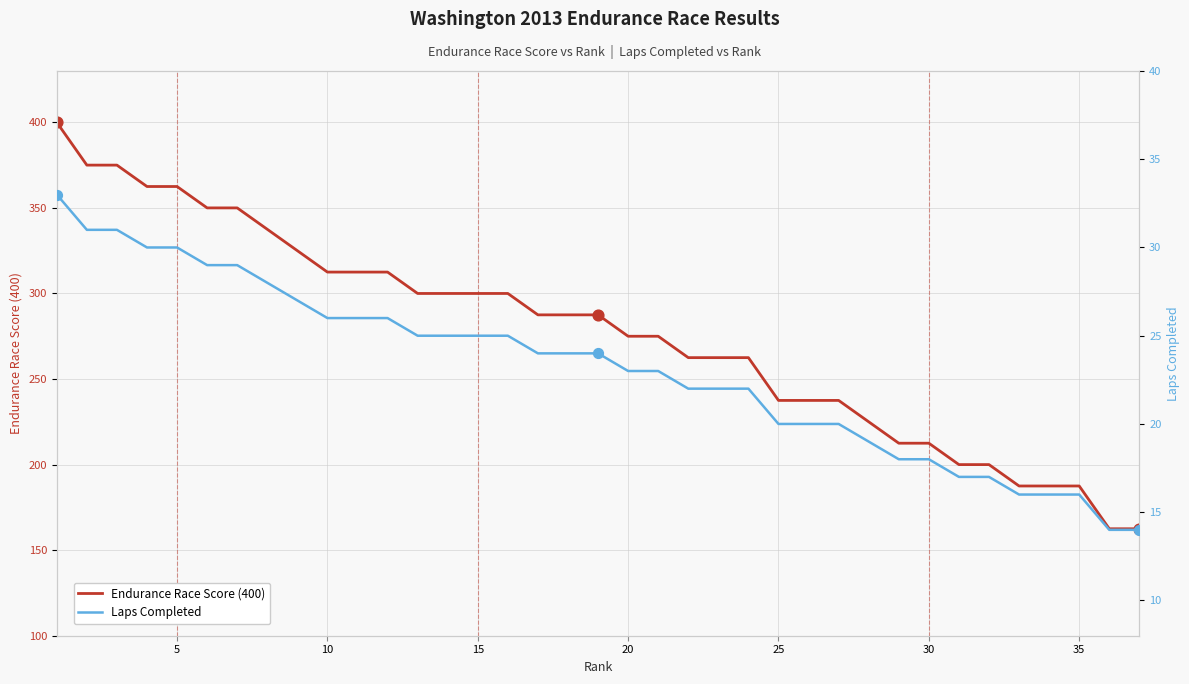

What are all the series names shown in the legend?

Endurance Race Score (400), Laps Completed